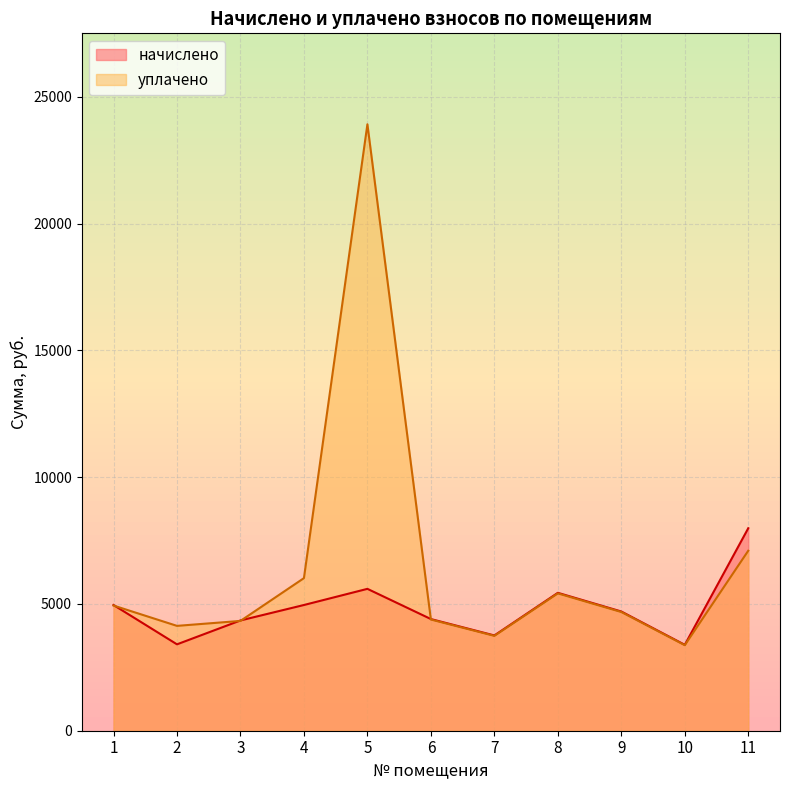

How many distinct data groups are displayed?

2